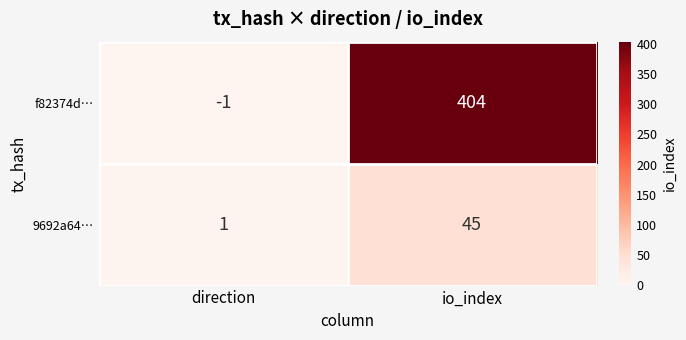

Is it true that f82374d… equals 404 at io_index?

True